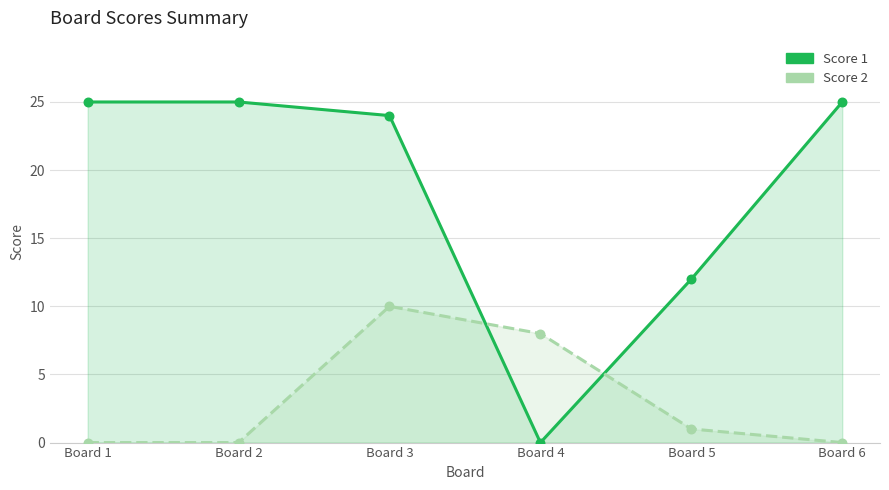

Which series has the largest total across all categories?

Score 1